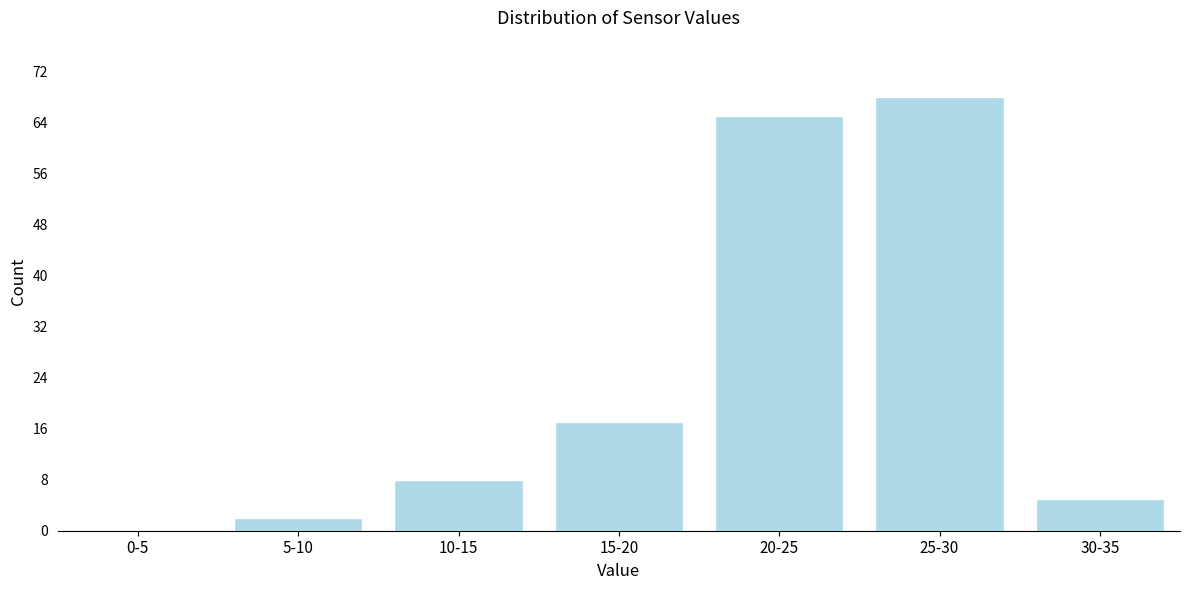

Reading left to right, extract all data points from this chart.

0-5=0	5-10=2	10-15=8	15-20=17	20-25=65	25-30=68	30-35=5